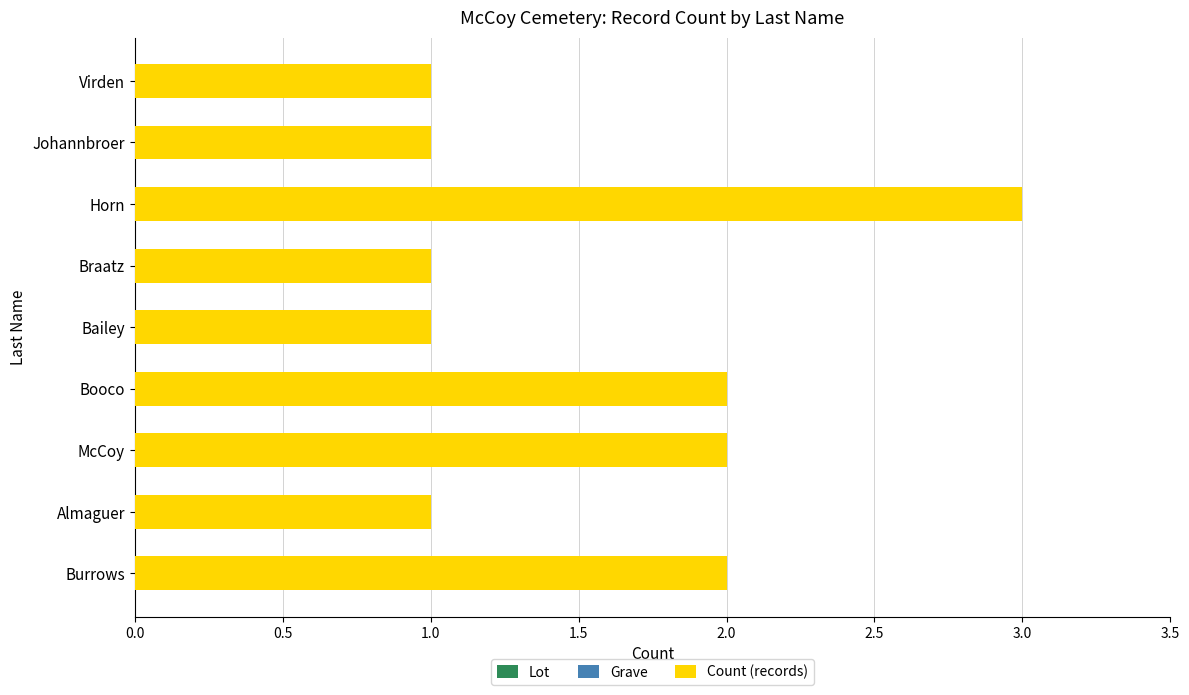

The chart shows a value of 1 at Braatz. True or false?

True